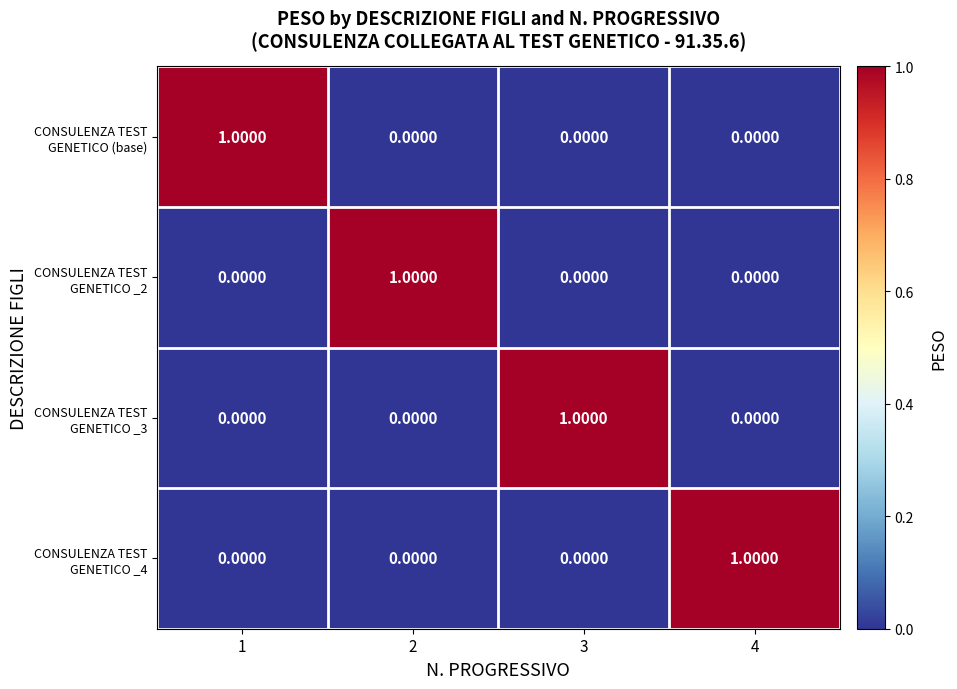

At how many categories does at least one series exceed 0?

4